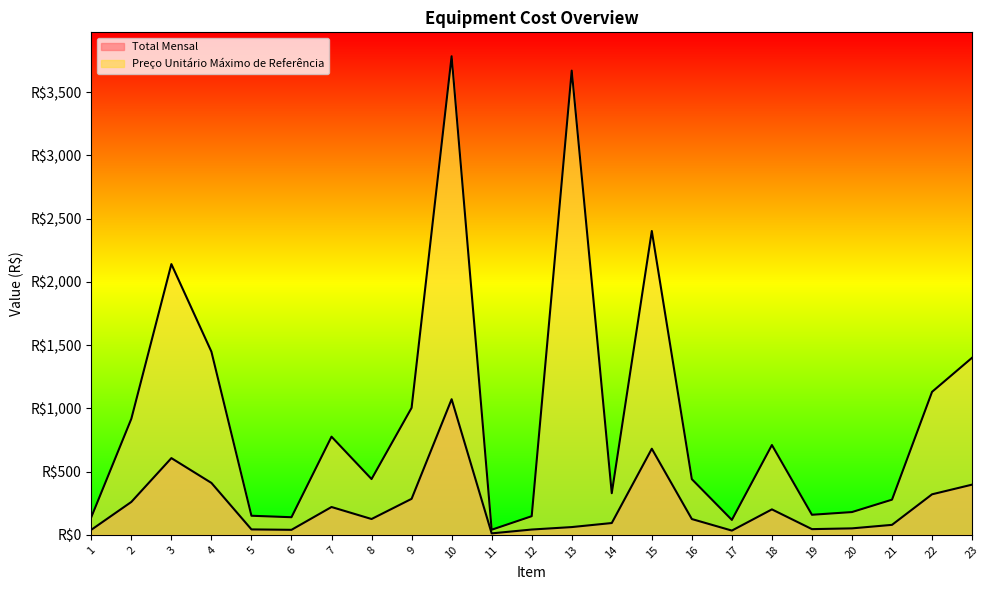

What is the sum of the Preço Unitário Máximo de Referência values at 11 and 13?

3711.1